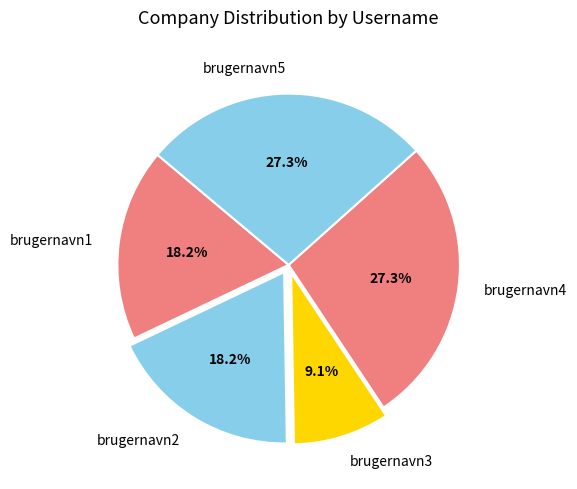

Count the number of slices in the pie.

5